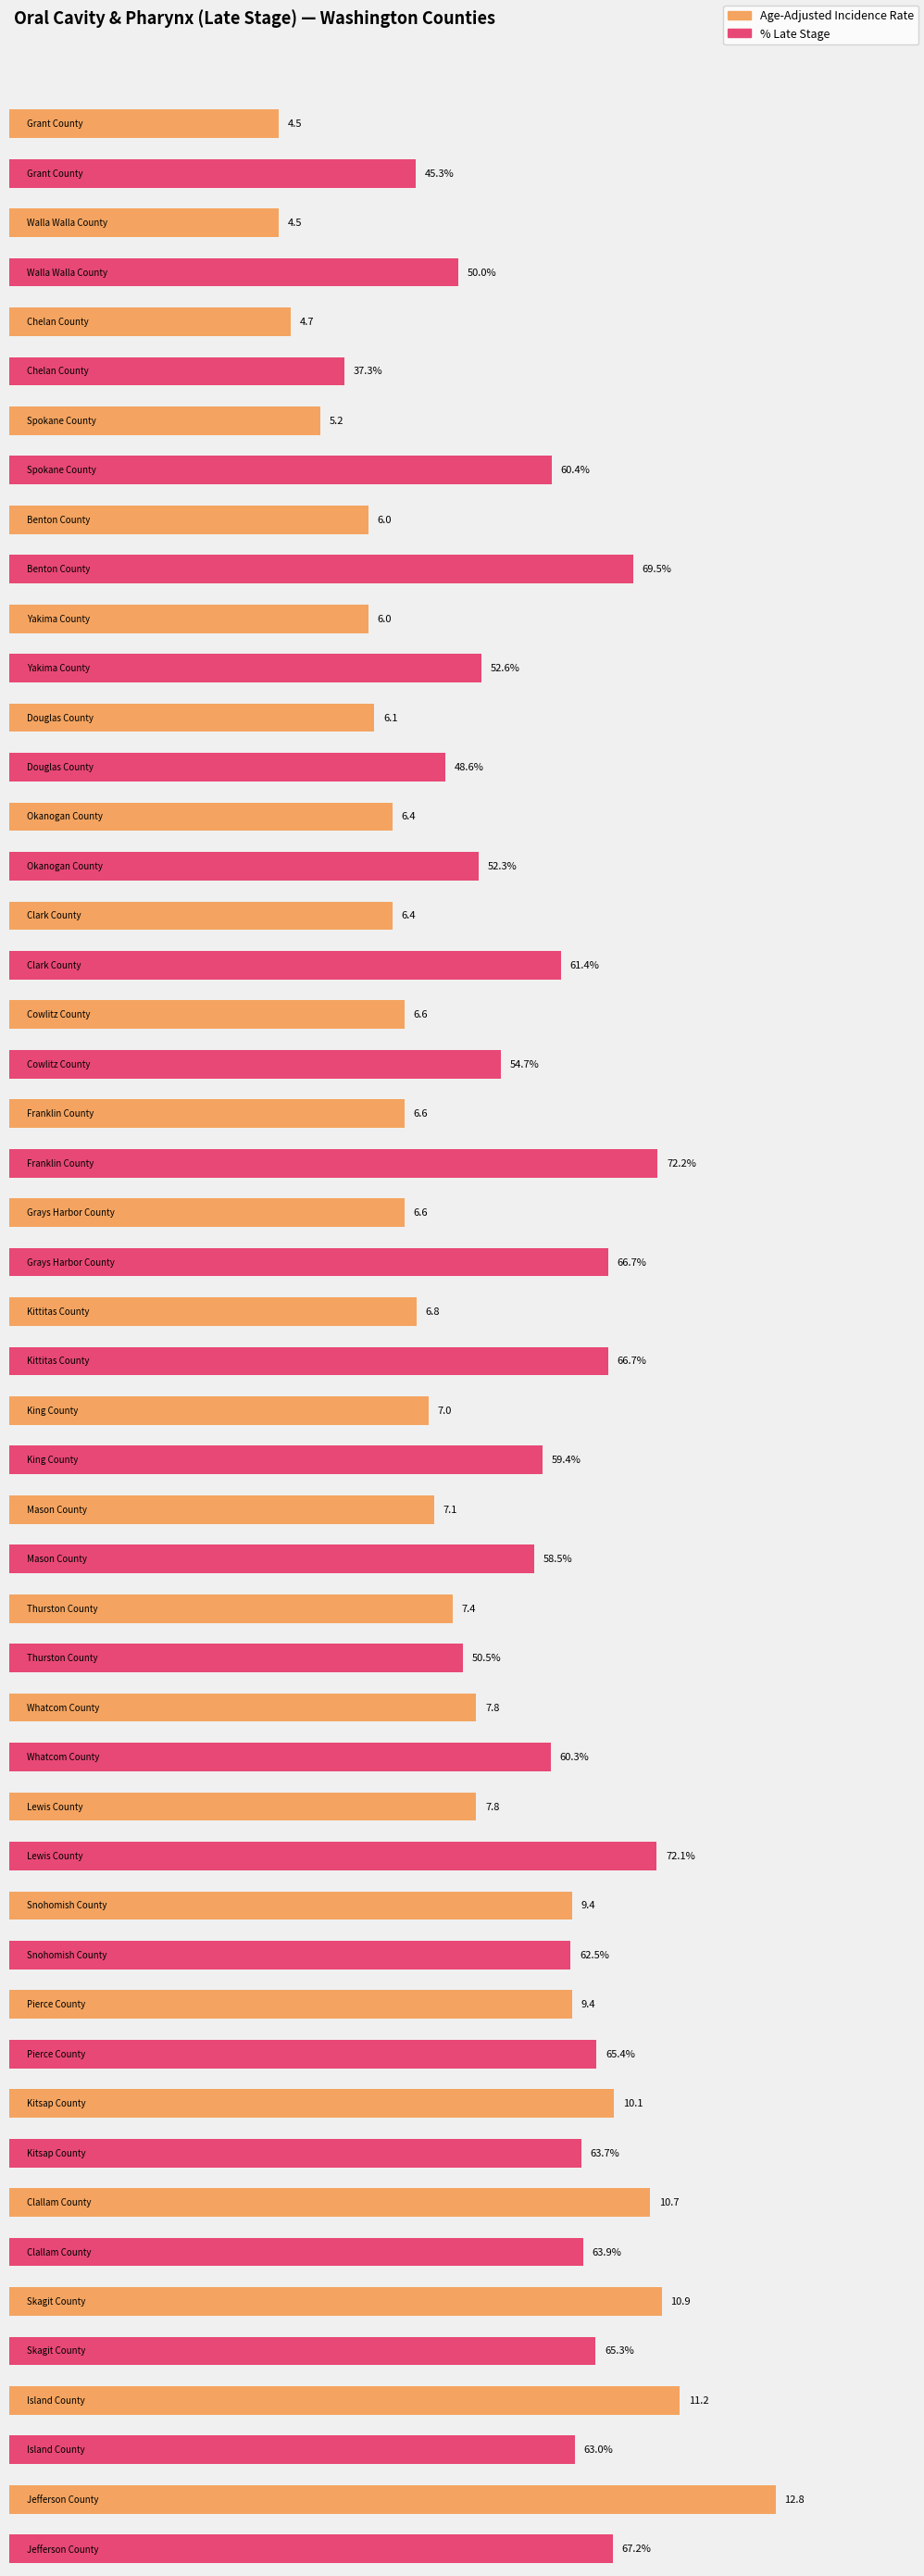

What is the difference between the maximum and second lowest values in the Age-Adjusted Incidence Rate series?

8.3